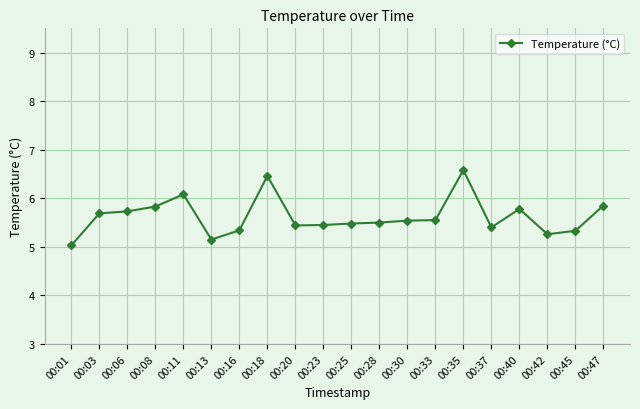

What is the difference between the second highest and minimum values?

1.4